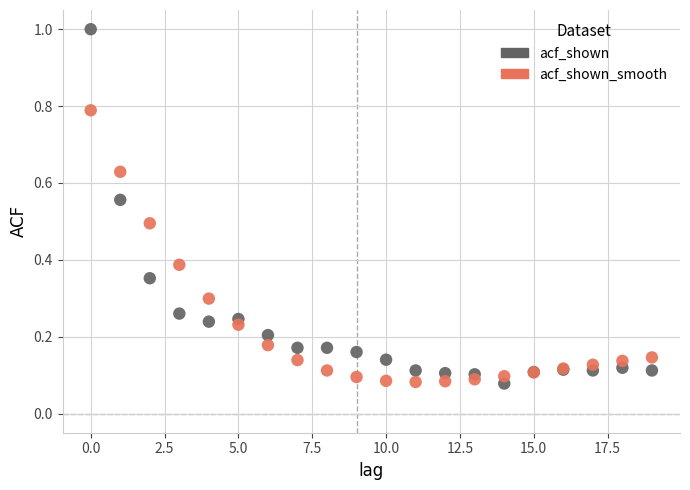

Which series contains the highest Y value?

acf_shown